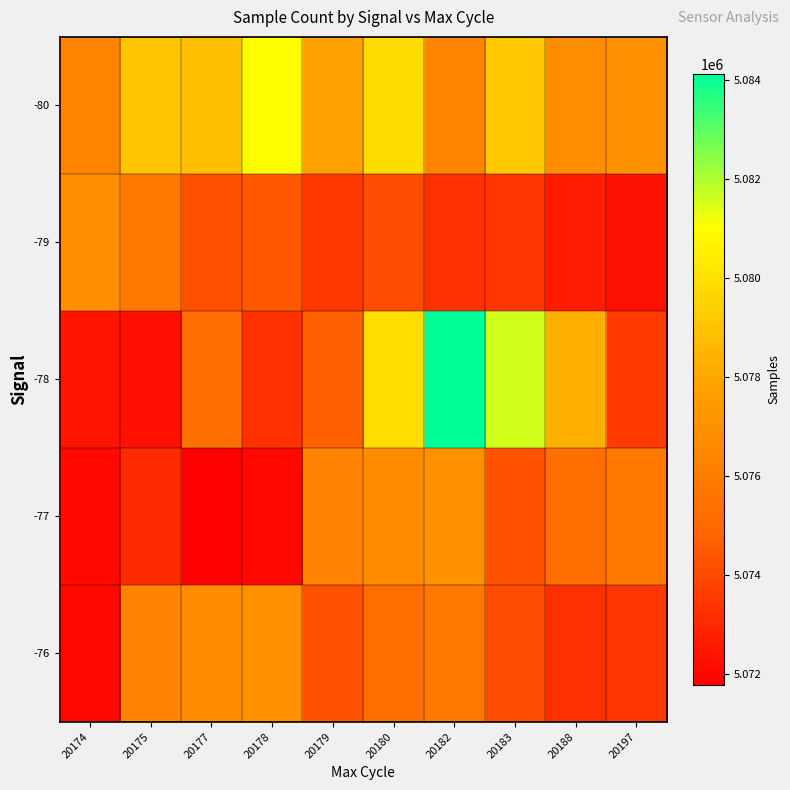

Which series has the largest range (max minus min)?

-78